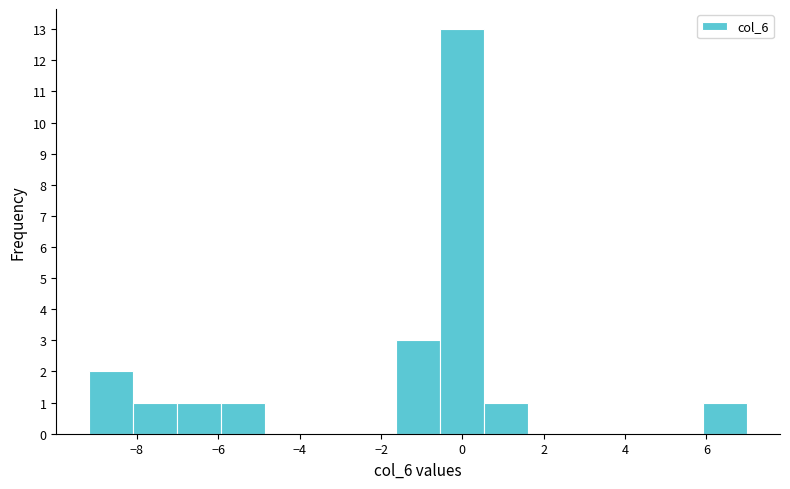

Reading left to right, list every bar in this chart as the range it spans on the x-axis followed by its height. Neither the bar edges nor the heights are printed on the chart, so give them approximately, as read against the axes.

-9.2 to -8.0: 2
-8.0 to -7.0: 1
-7.0 to -6.0: 1
-6.0 to -4.8: 1
-4.8 to -3.8: 0
-3.8 to -2.8: 0
-2.8 to -1.6: 0
-1.6 to -0.6: 3
-0.6 to 0.6: 13
0.6 to 1.6: 1
1.6 to 2.6: 0
2.6 to 3.8: 0
3.8 to 4.8: 0
4.8 to 6.0: 0
6.0 to 7.0: 1